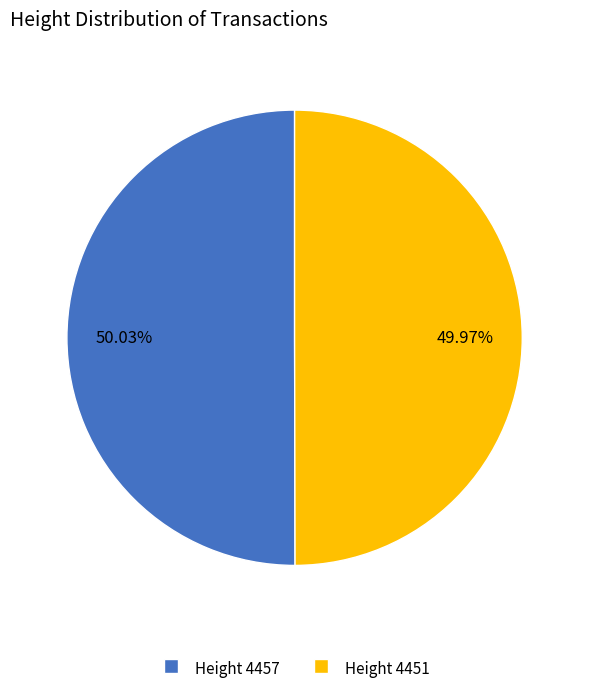

Is there any slice that represents more than half of the pie?

Yes